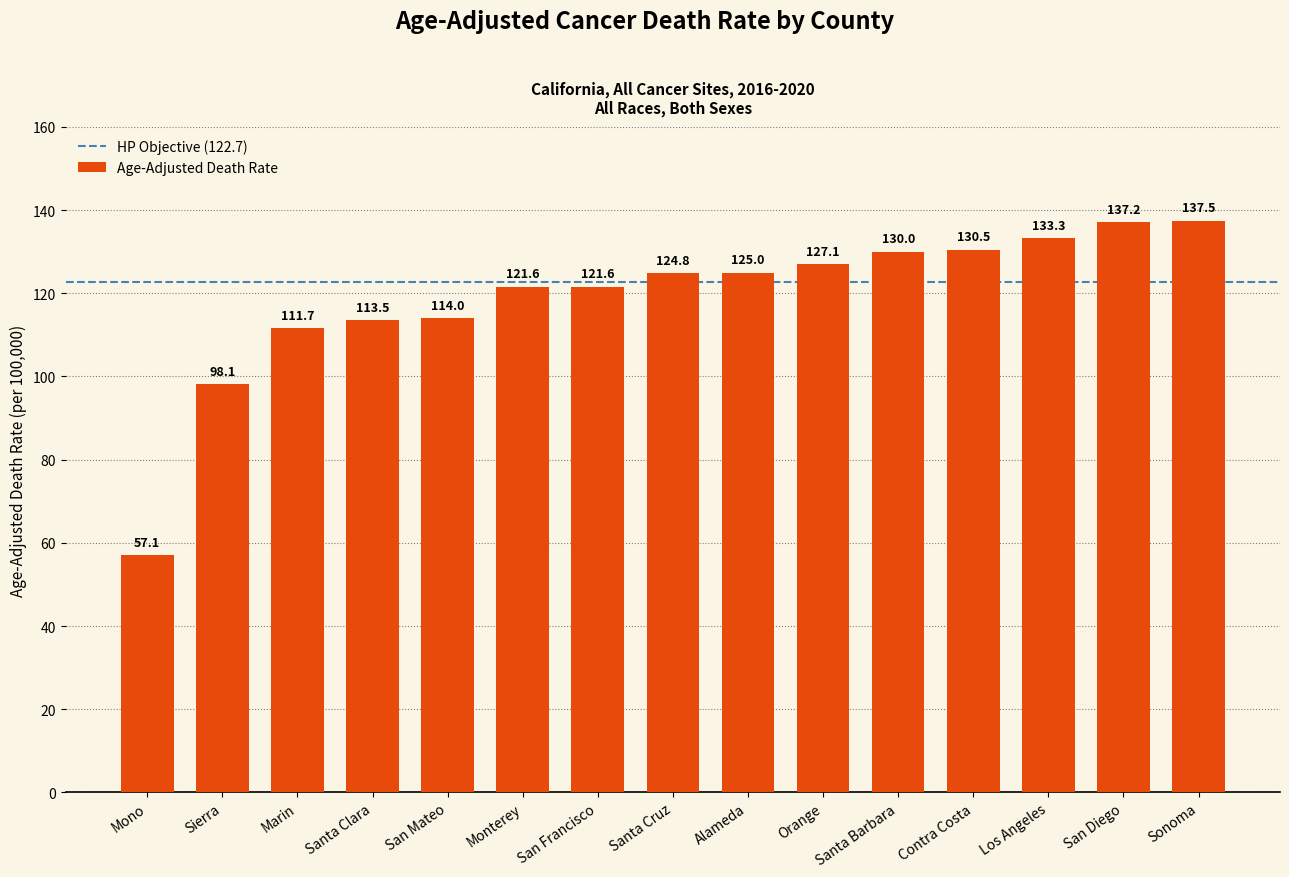

Approximately how many times larger is the value at Santa Cruz compared to San Mateo?

1.1